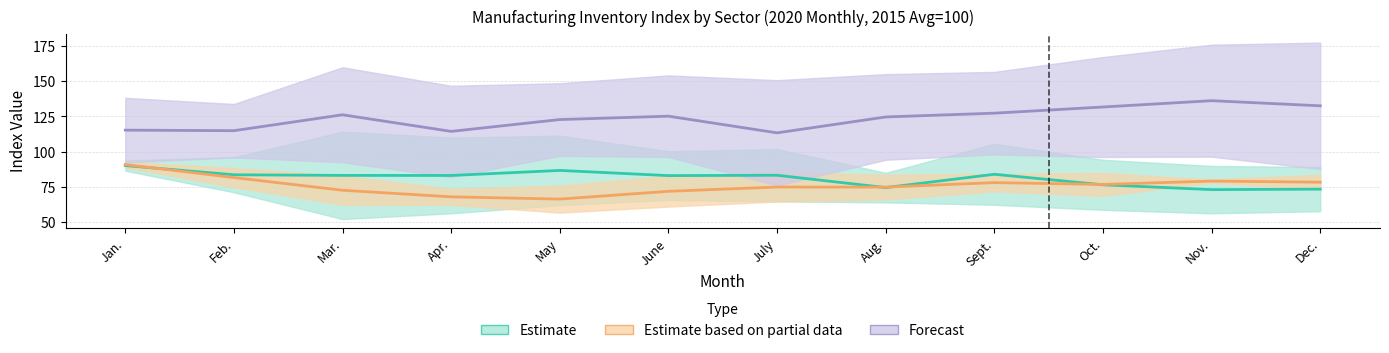

Which has a higher value, July or Sept.?

July